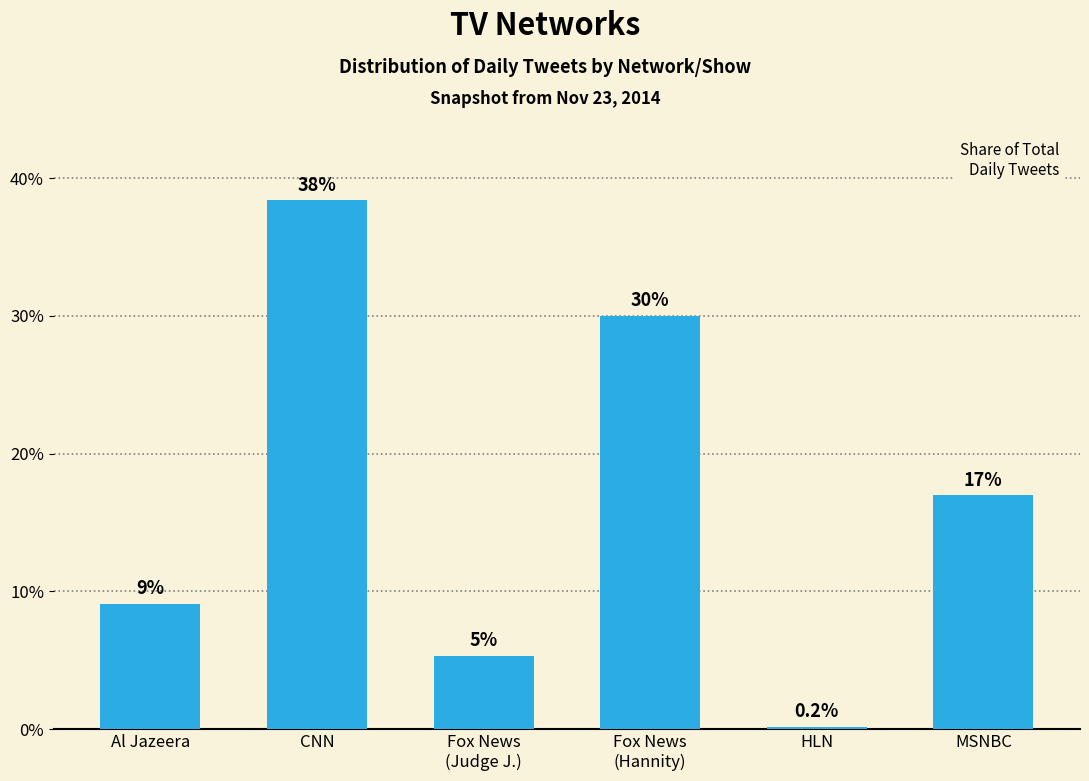

How many values are below 16?

3